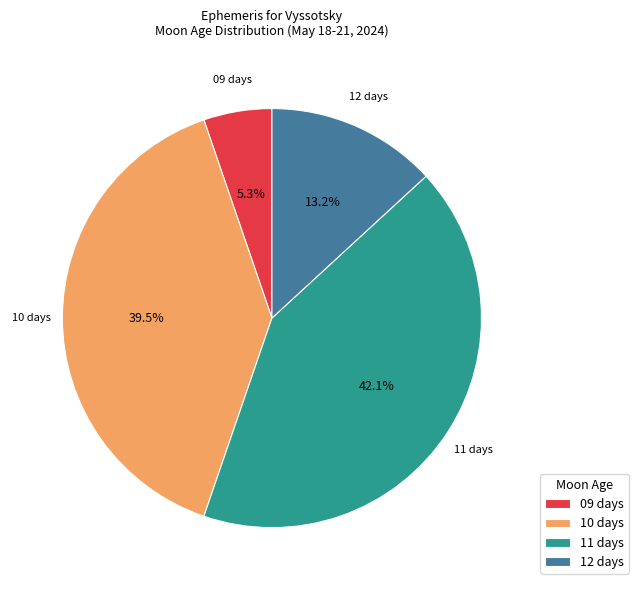

What percentage is the 09 days slice, to the nearest percent?

5%